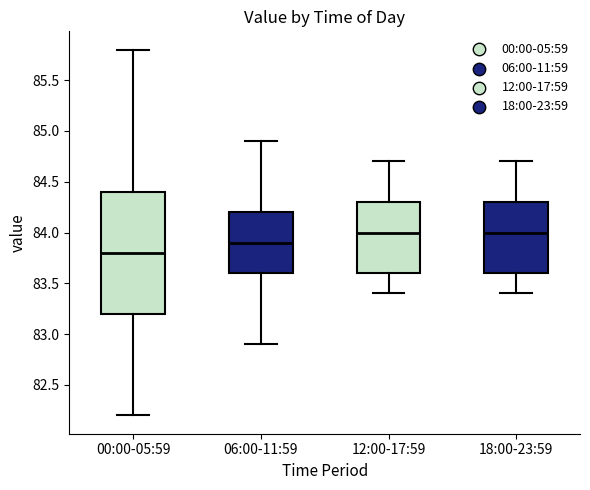

Reading left to right, transcribe this box plot: for each box, give where its median line is, the range the box spans, and where its two whiskers end, as read against the y-axis. The values are not printed on the chart, so give them approximately, as read against the axis.

00:00-05:59: median 83.8, box 83.2 to 84.4, whiskers 82.2 to 85.8
06:00-11:59: median 83.9, box 83.6 to 84.2, whiskers 82.9 to 84.9
12:00-17:59: median 84.0, box 83.6 to 84.3, whiskers 83.4 to 84.7
18:00-23:59: median 84.0, box 83.6 to 84.3, whiskers 83.4 to 84.7